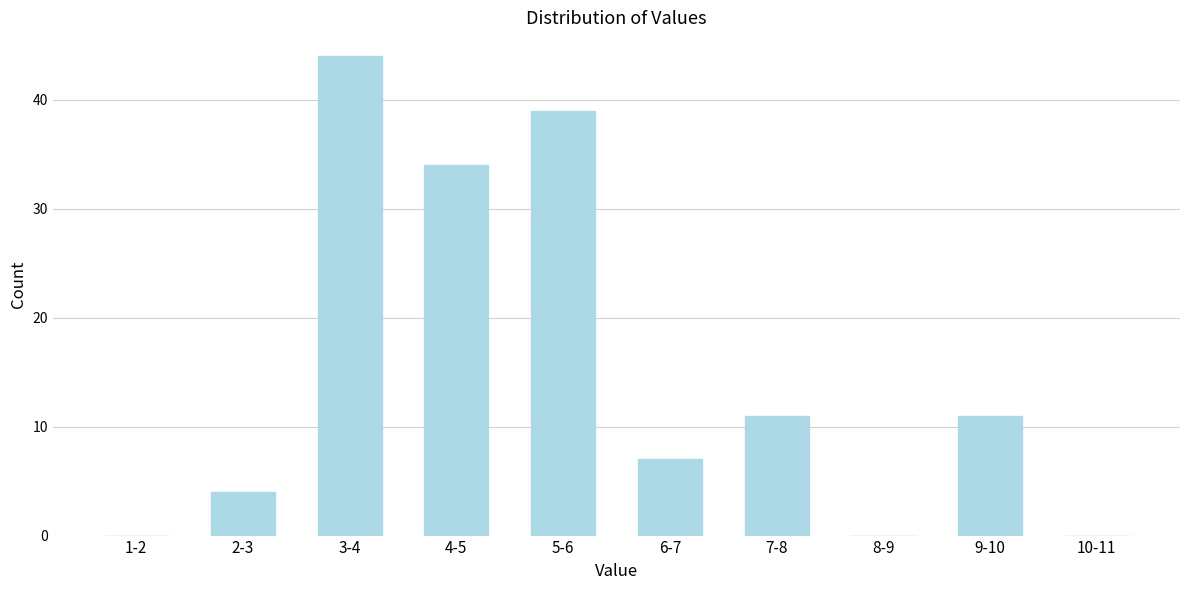

Reading right to left, extract all data points from this chart.

10-11=0	9-10=11	8-9=0	7-8=11	6-7=7	5-6=39	4-5=34	3-4=44	2-3=4	1-2=0